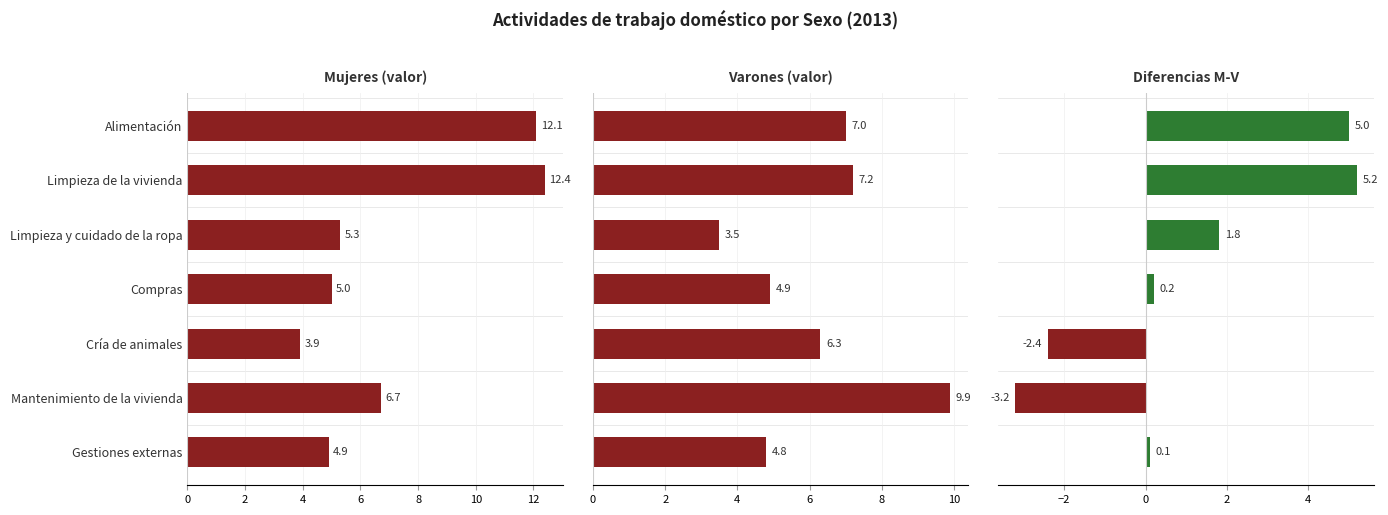

What is the maximum value shown in the chart?

12.4